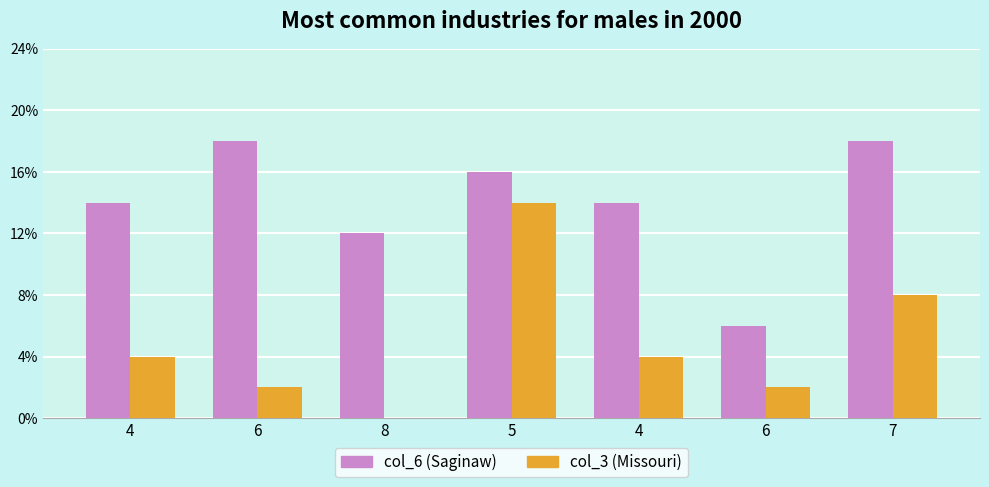

Are the bars horizontal?

No